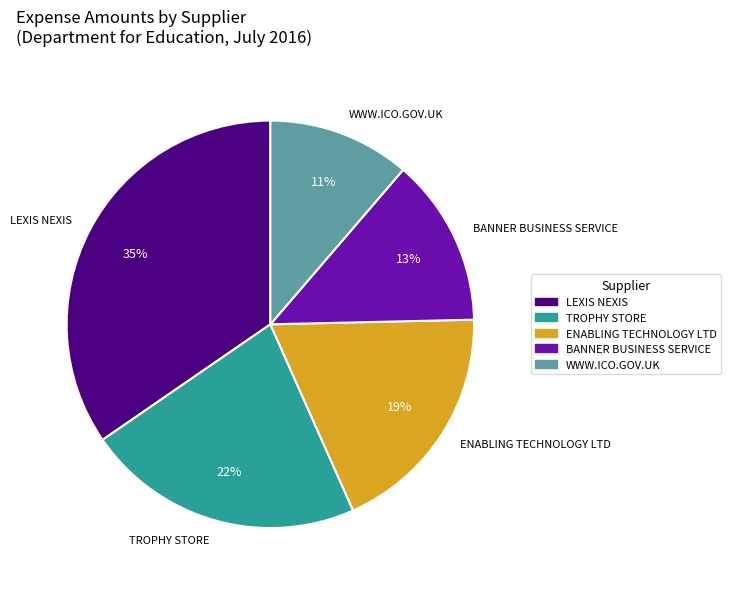

Which slice is the largest?

LEXIS NEXIS